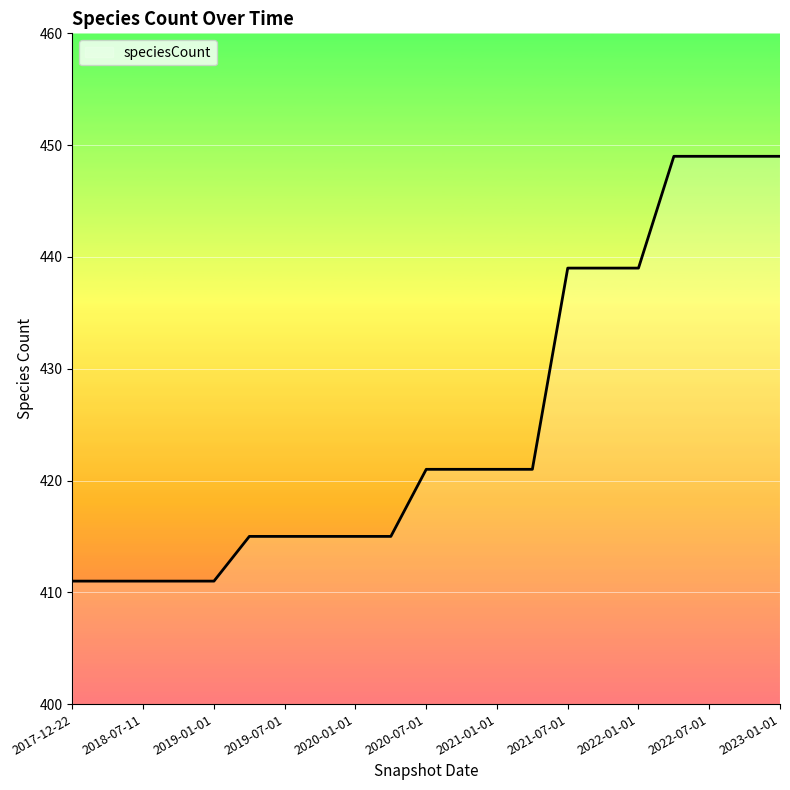

What is the minimum value shown in the chart?

411